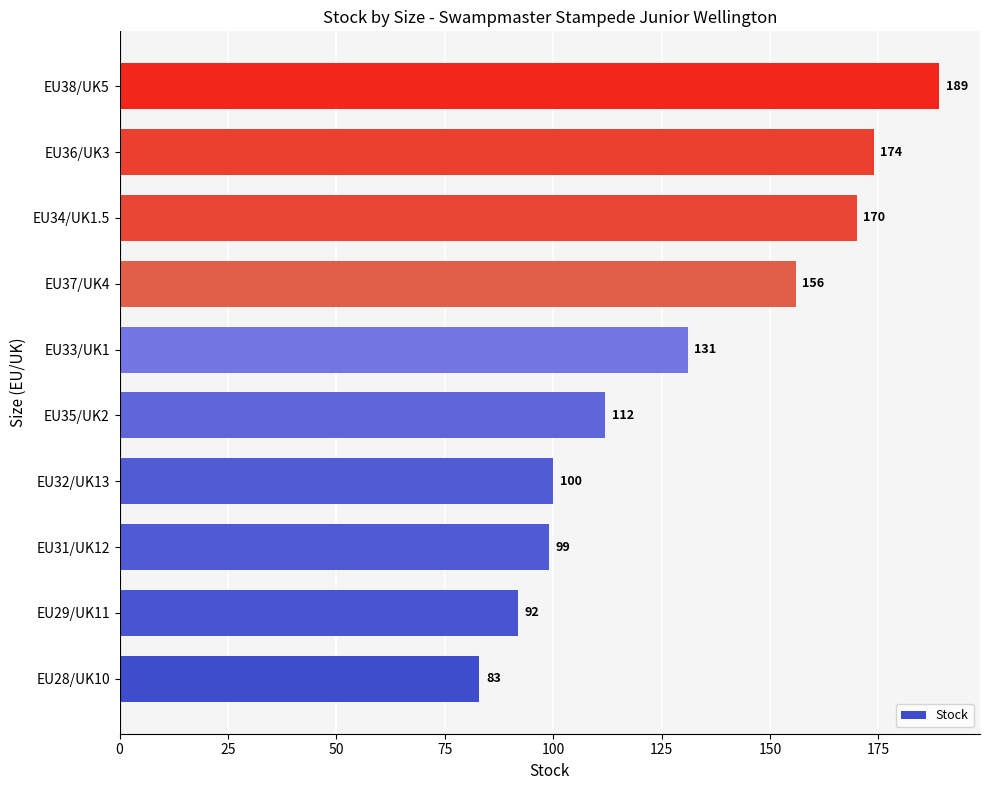

What is the difference between the maximum and minimum values?

106